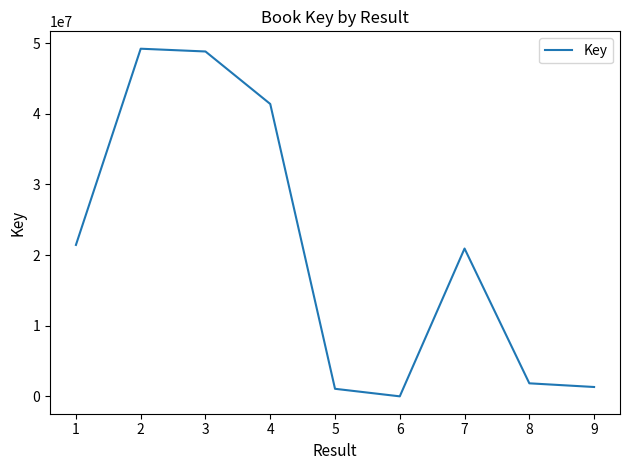

The value at 1 is 28667284. True or false?

False